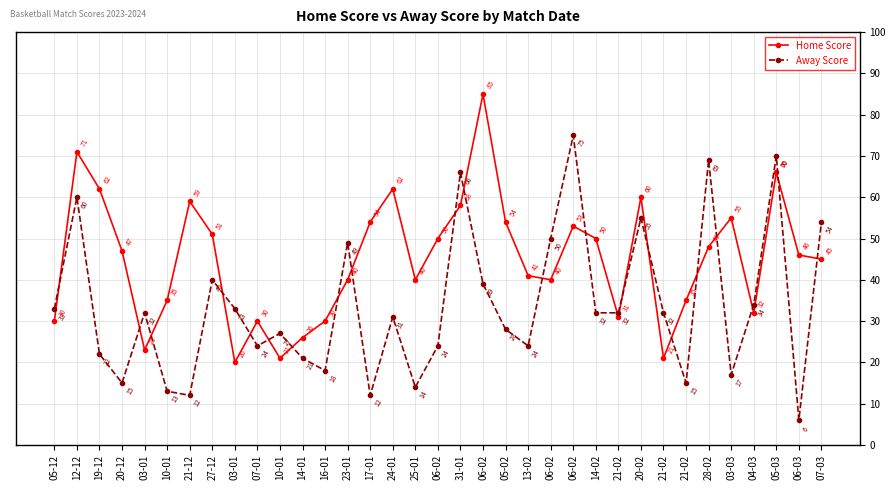

At which category does Home Score reach its first local valley?

03-01